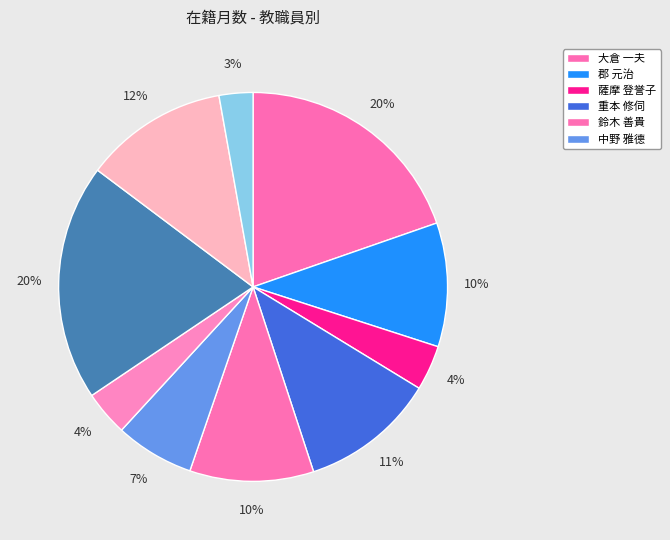

Which category has the biggest portion of the pie?

大倉 一夫